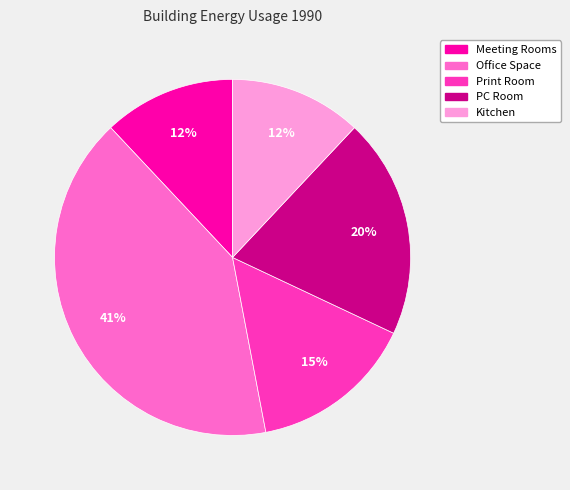

To the nearest percent, what percentage of the pie is Office Space?

41%